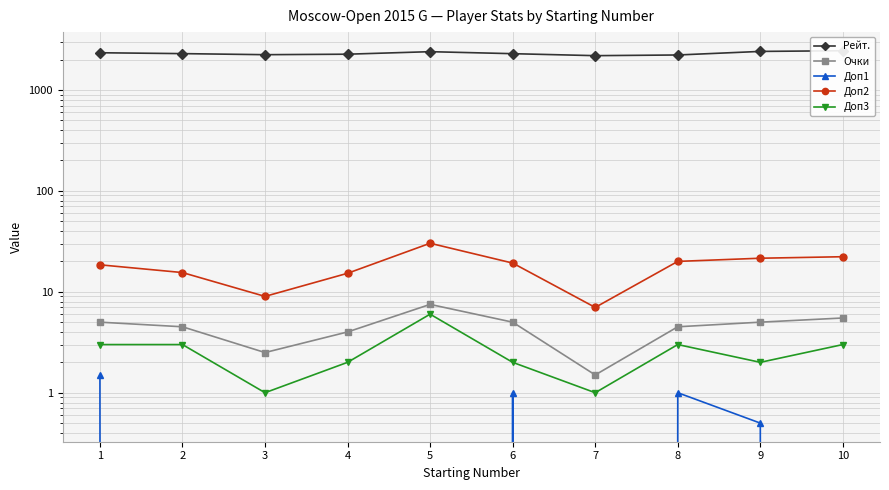

Is the value of Доп2 at 5 greater than the value of Рейт. at 3?

No